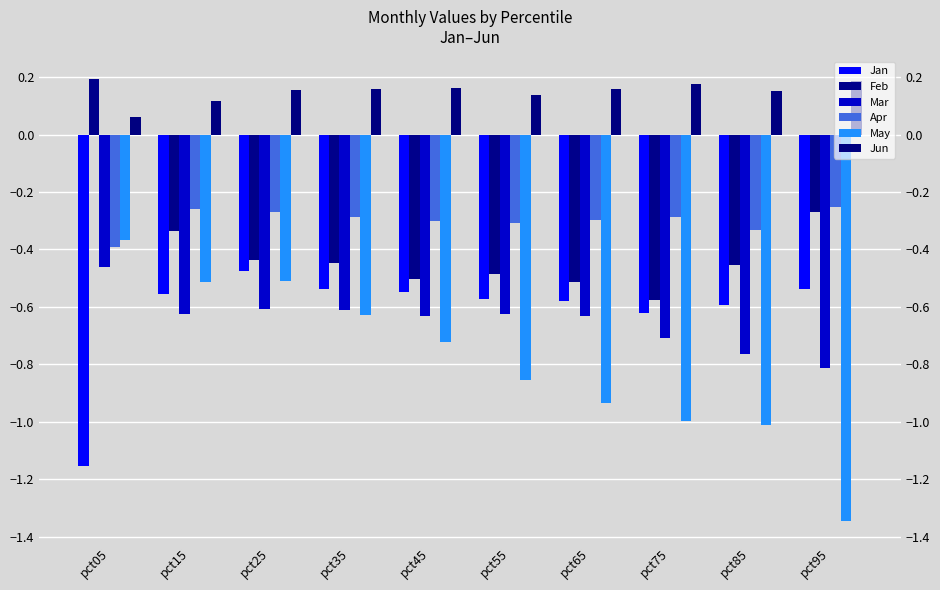

What is the difference between the highest and lowest values at pct55?

1.0